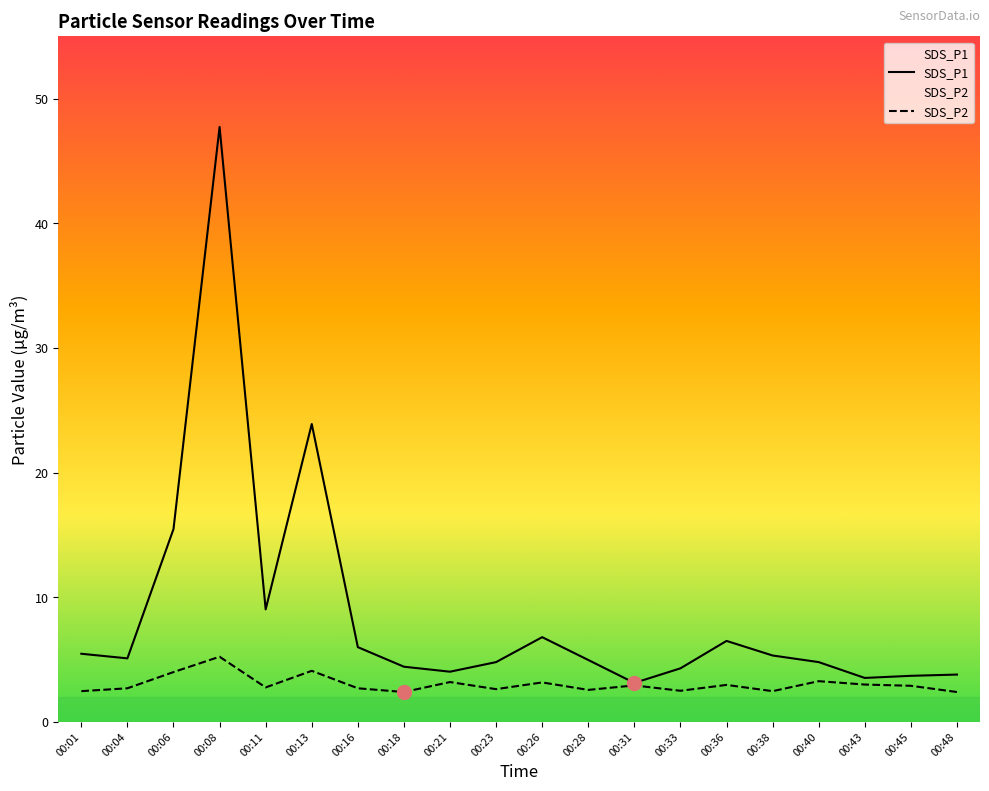

At which category is the sum across all series the highest?

00:08